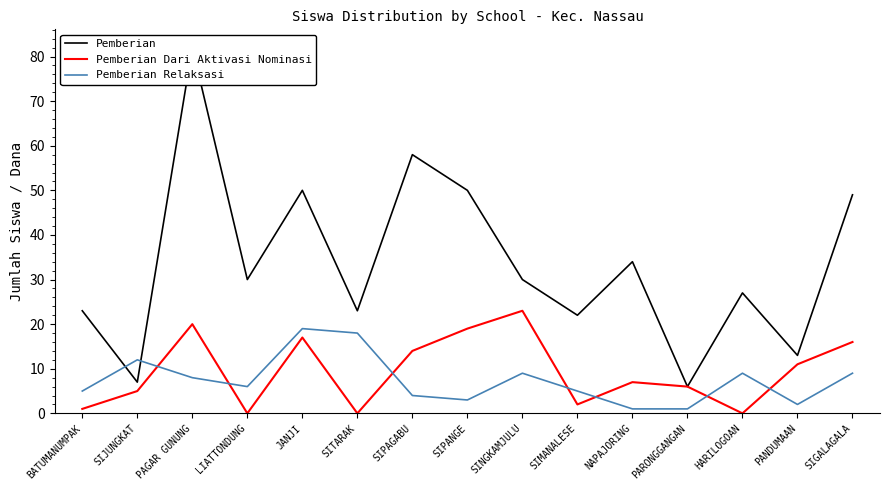

Does the chart have visible grid lines?

No